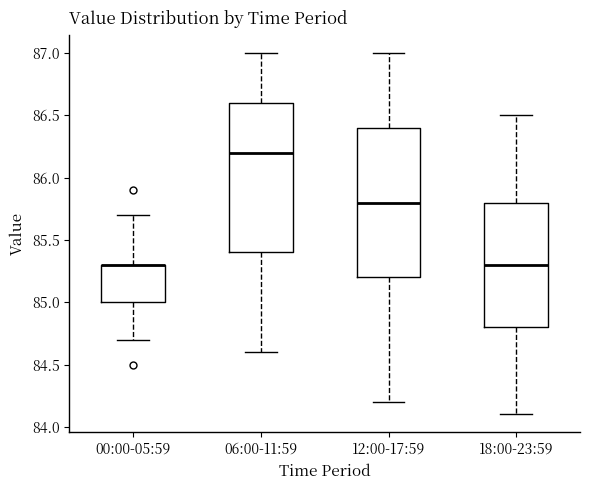

Reading left to right, read every box against the y-axis: the position of its median line, the range the box covers, and the ends of its whiskers. The values are not printed on the chart, so give them approximately, as read against the axis.

00:00-05:59: median 85.3 (drawn on the box's upper edge), box 85.0 to 85.3, whiskers 84.7 to 85.7
06:00-11:59: median 86.2, box 85.4 to 86.6, whiskers 84.6 to 87.0
12:00-17:59: median 85.8, box 85.2 to 86.4, whiskers 84.2 to 87.0
18:00-23:59: median 85.3, box 84.8 to 85.8, whiskers 84.1 to 86.5